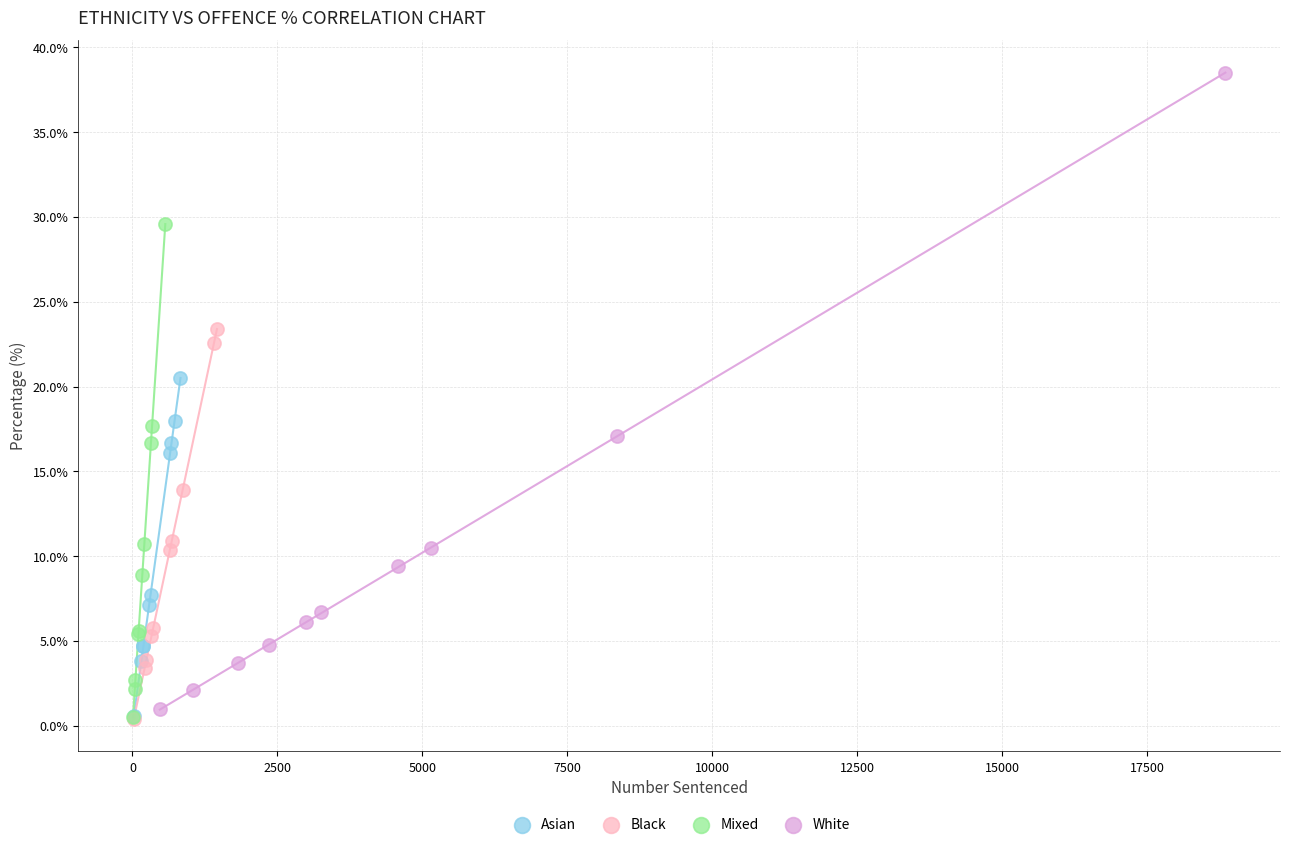

Which series contains the highest Y value?

White